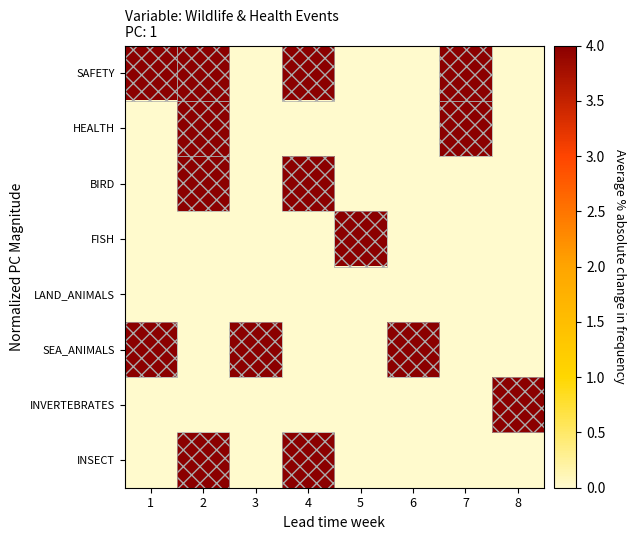

Which series changed the most between 3 and 8?

SEA_ANIMALS